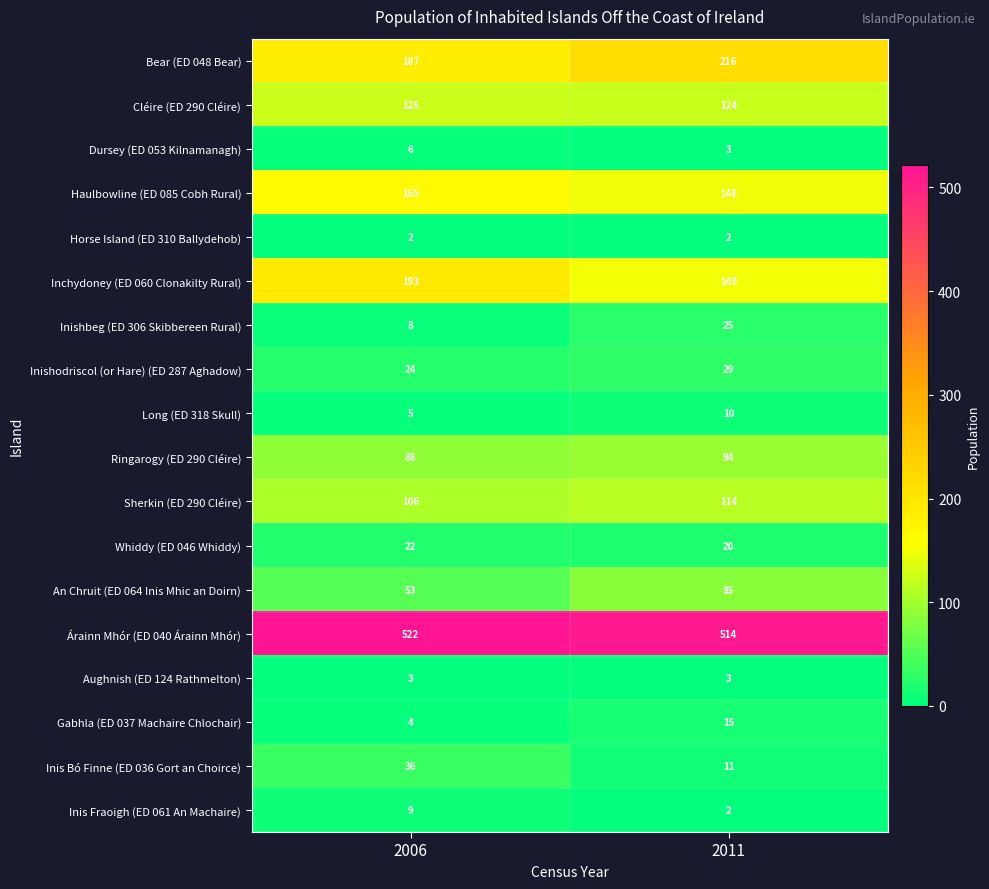

What is the minimum value shown in the chart?

2